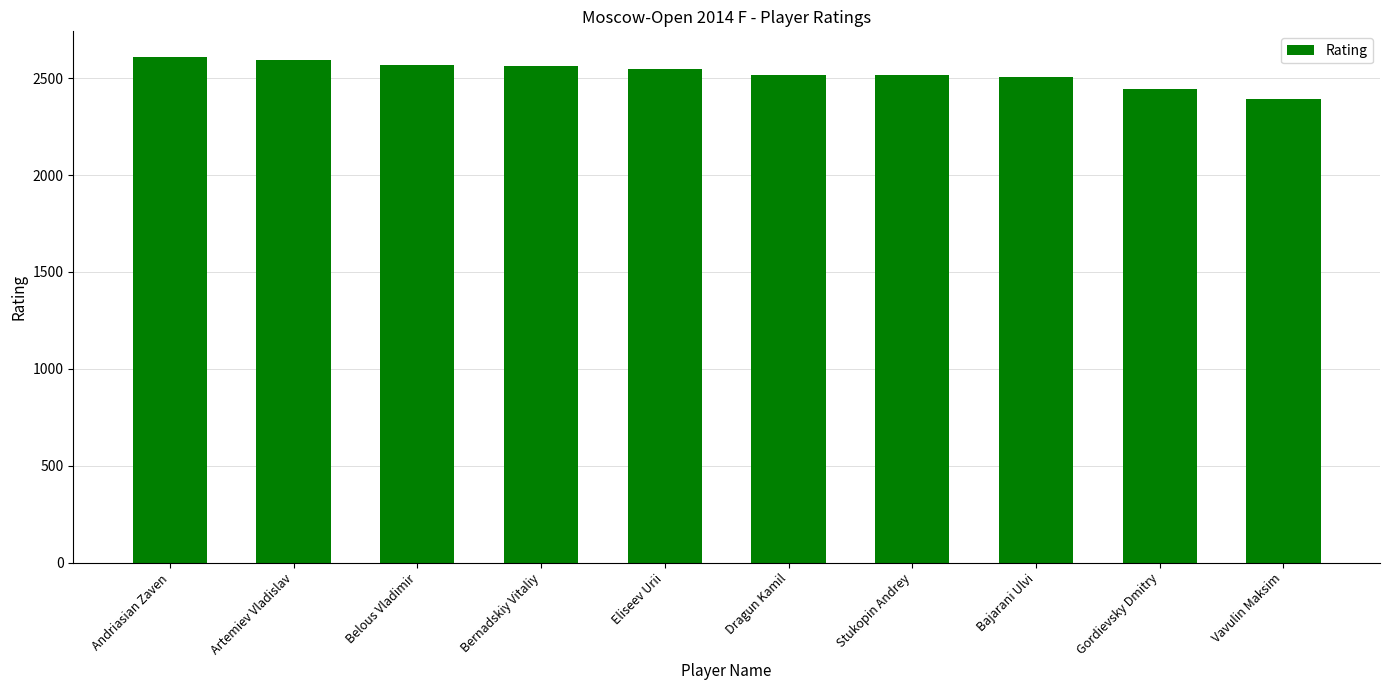

What is the minimum value shown in the chart?

2390